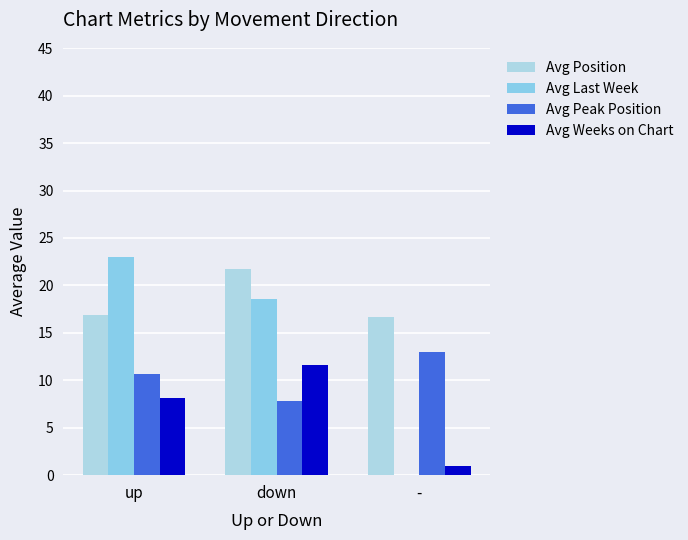

Is it true that Avg Weeks on Chart equals 2.1 at up?

False